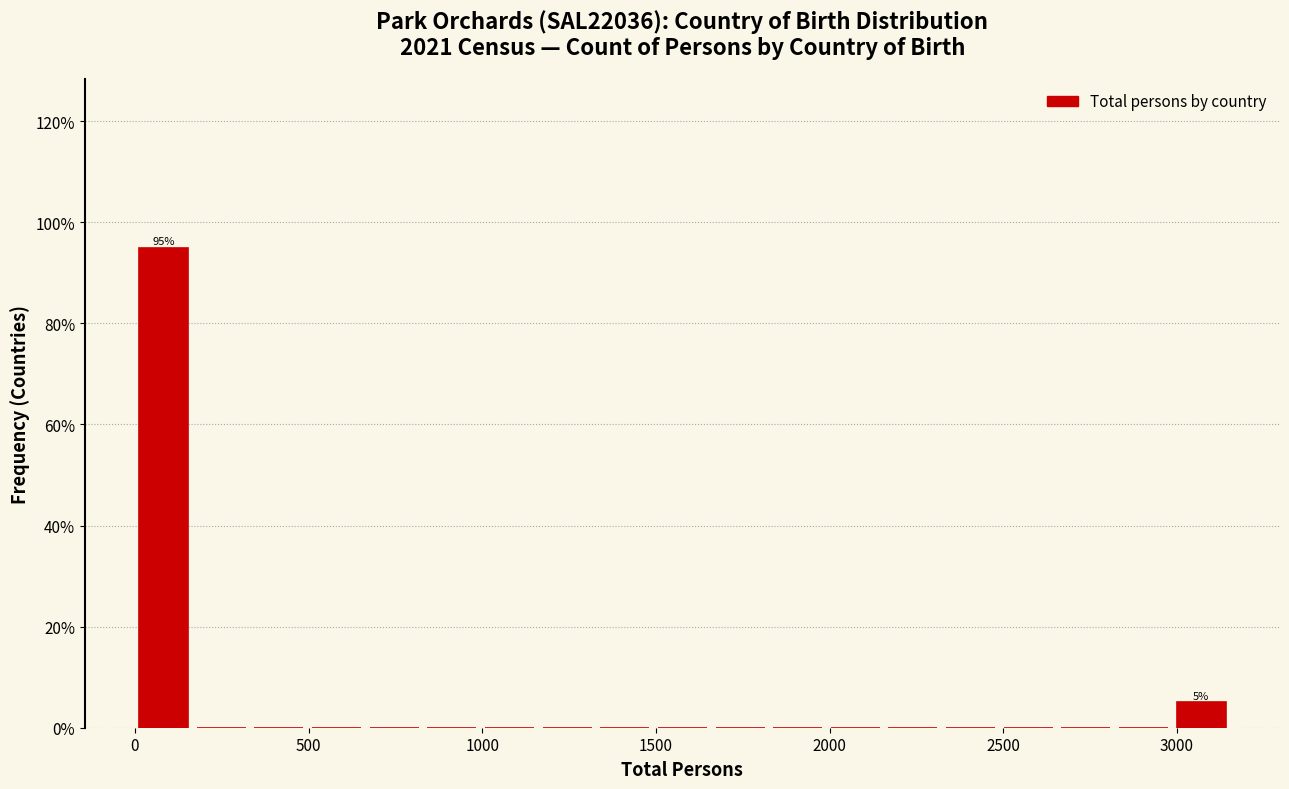

Around what value on the x-axis is the tallest bar? Give the approximate position of its centre, as read against the axis.

100